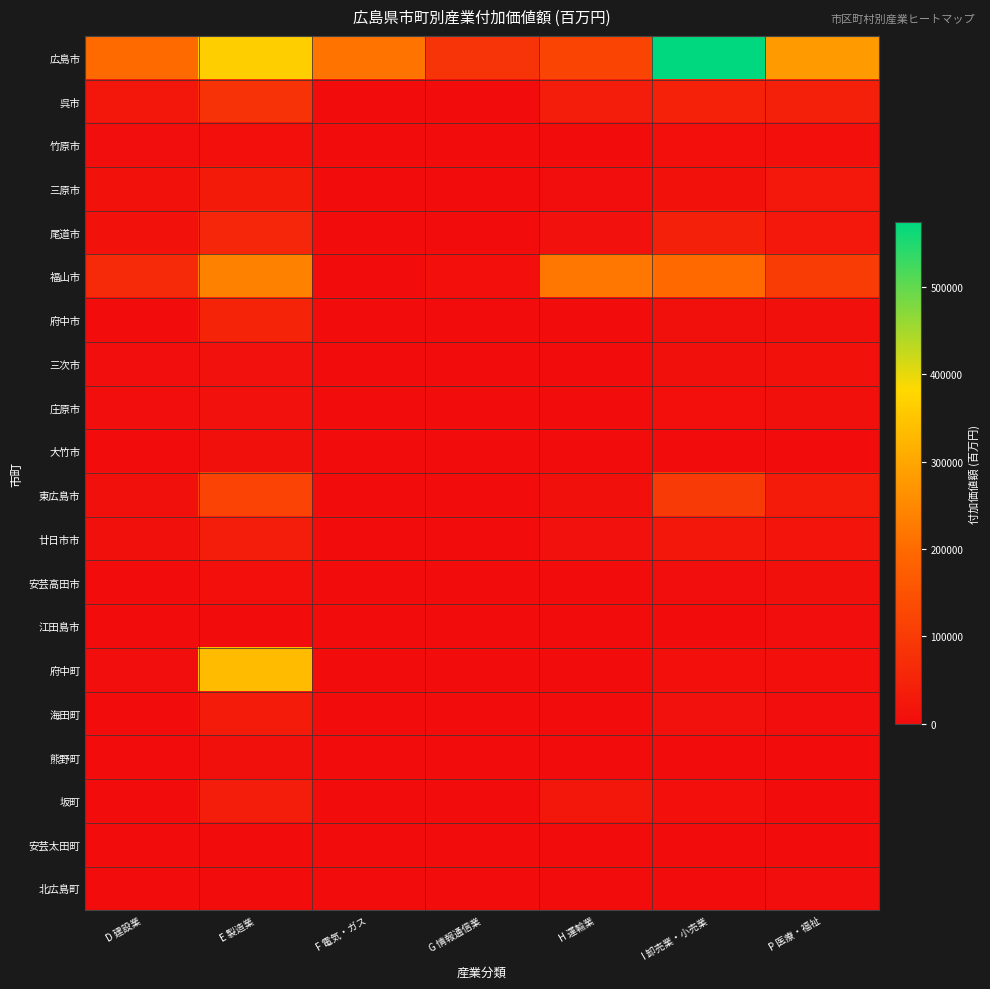

Rank the series by their maximum value, from highest to lowest.

広島市, 府中町, 福山市, 東広島市, 呉市, 尾道市, 府中市, 坂町, 廿日市市, 海田町, 三原市, 三次市, 庄原市, 大竹市, 熊野町, 安芸高田市, 竹原市, 江田島市, 北広島町, 安芸太田町